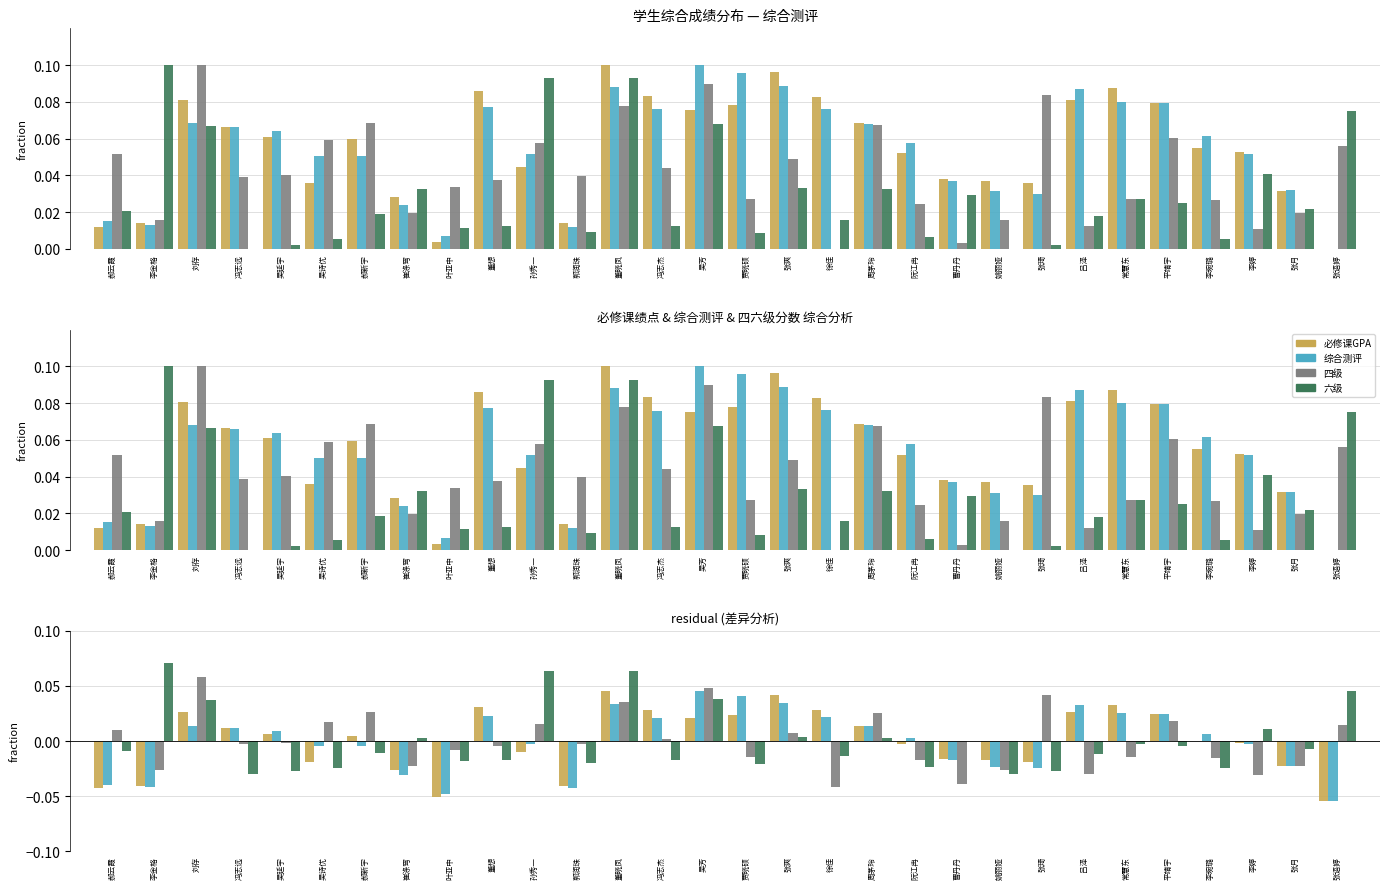

How many data points in 四级分数 are above 0?

13